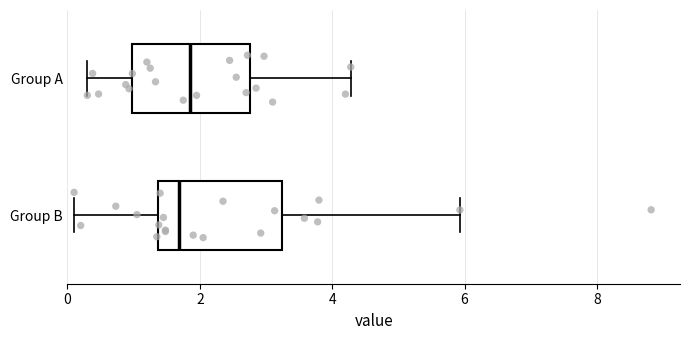

Reading bottom to top, transcribe this box plot: for each box, give where its median line is, the range the box spans, and where its two whiskers end, as read against the x-axis. The values are not printed on the chart, so give them approximately, as read against the axis.

Group B: median 1.6, box 1.4 to 3.2, whiskers 0.2 to 6.0
Group A: median 1.8, box 1.0 to 2.8, whiskers 0.4 to 4.2